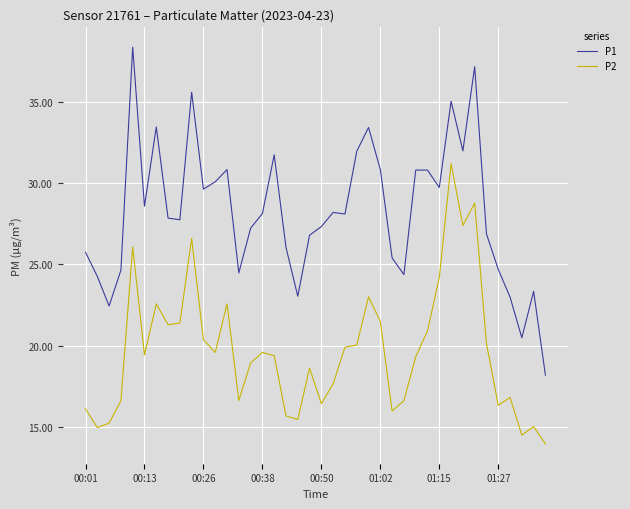

What is the maximum value shown in the chart?

38.4